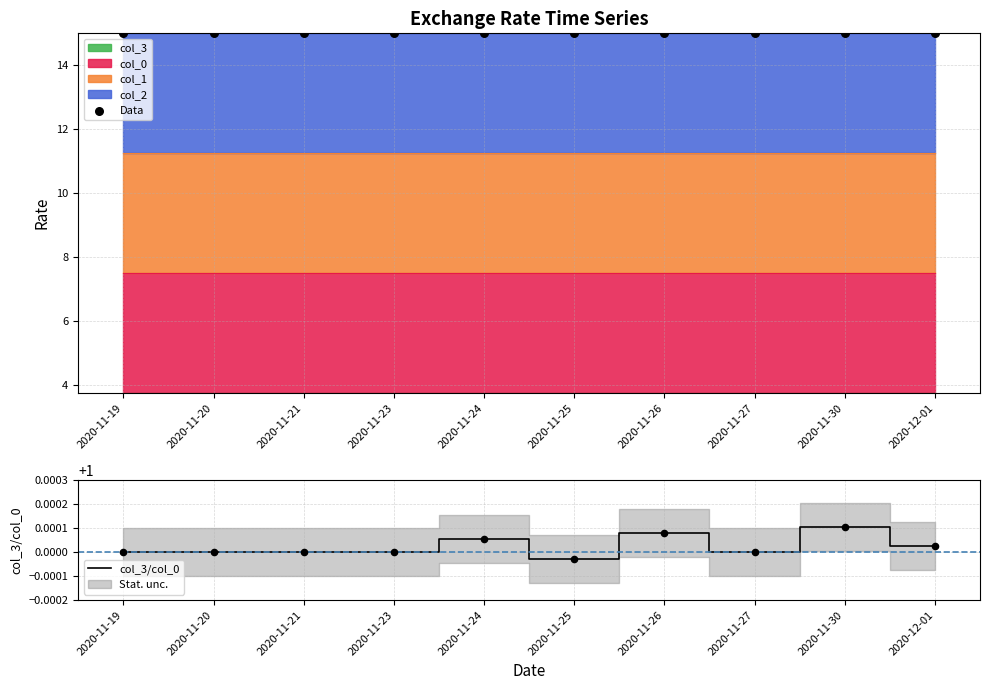

Which series contains the highest Y value?

Data